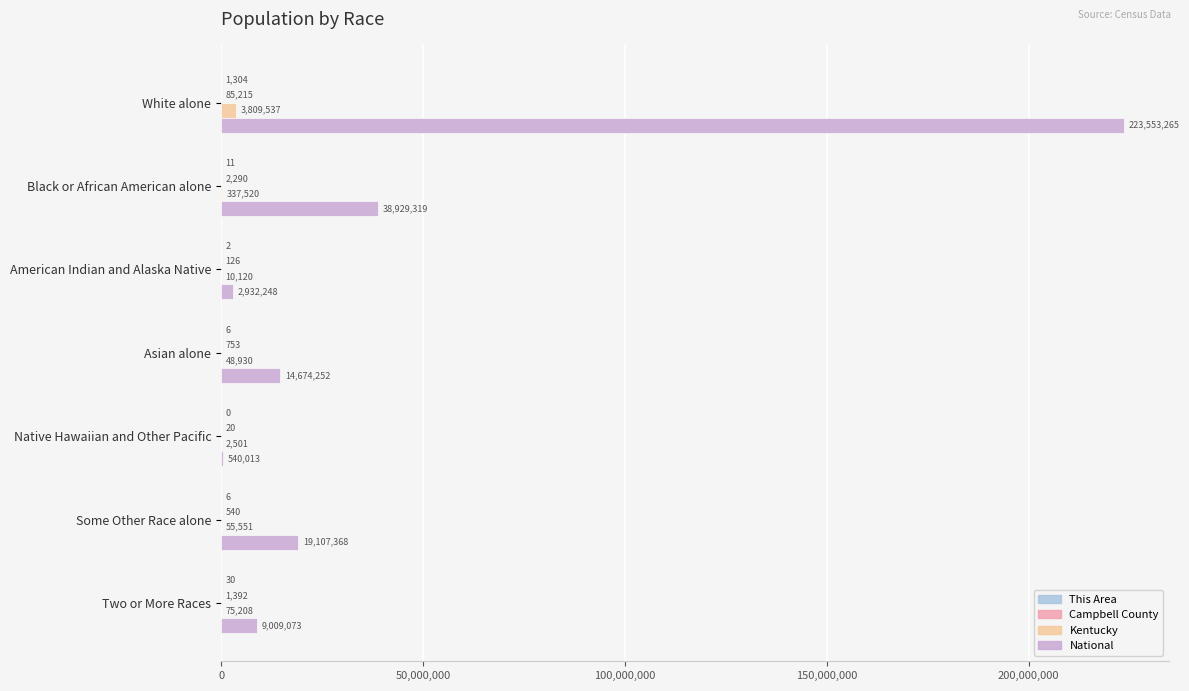

Where is Kentucky nearest to the value 1906019?

Black or African American alone